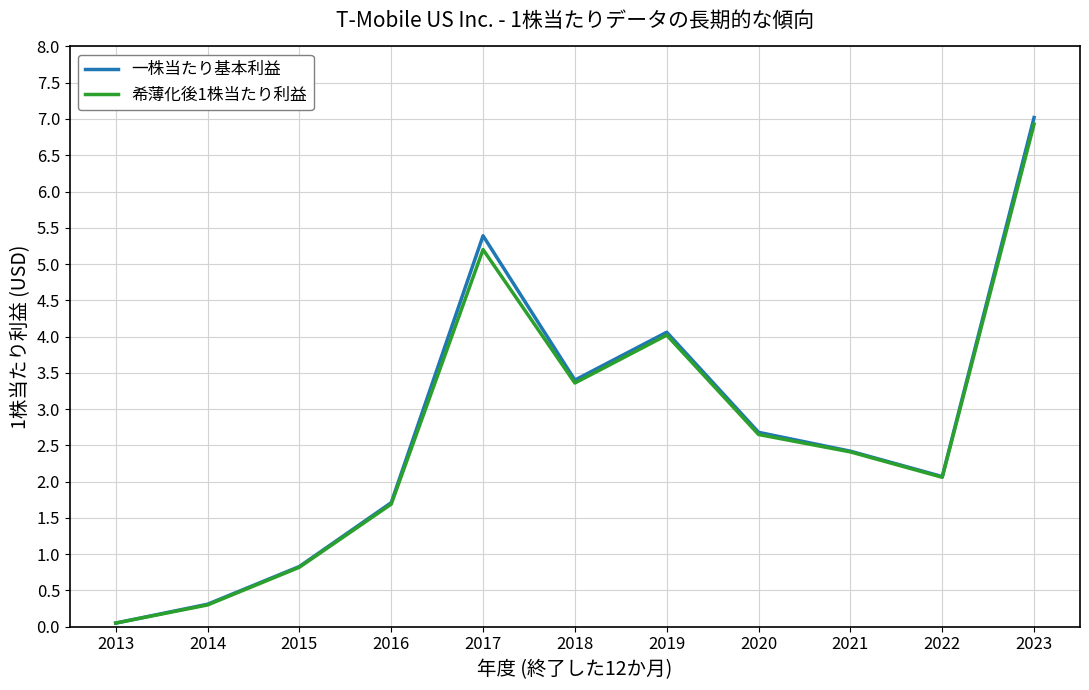

The value of 希薄化後1株当たり利益 at 2018 is 3.4. True or false?

True